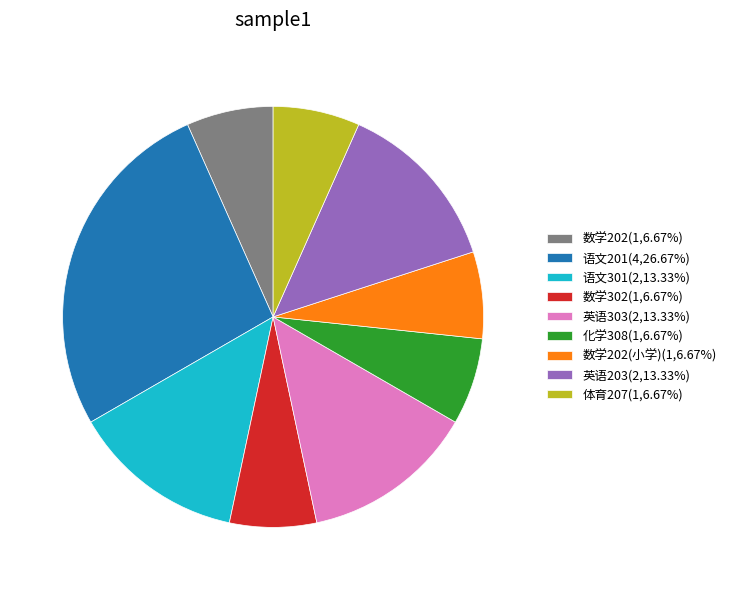

Is there any slice that represents more than half of the pie?

No